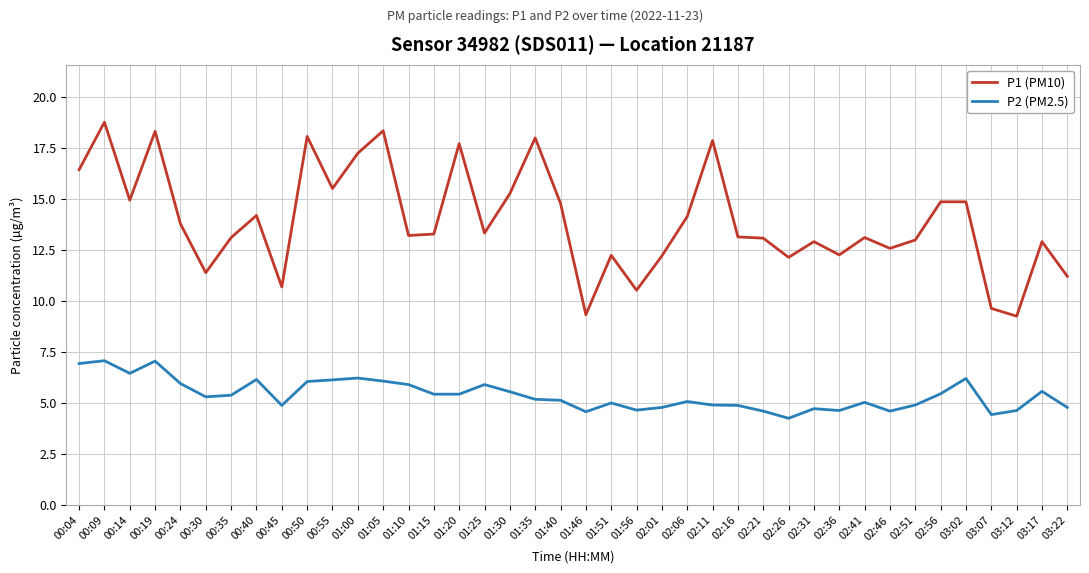

What is the difference between the maximum and minimum values in the P2 (PM2.5) series?

2.8